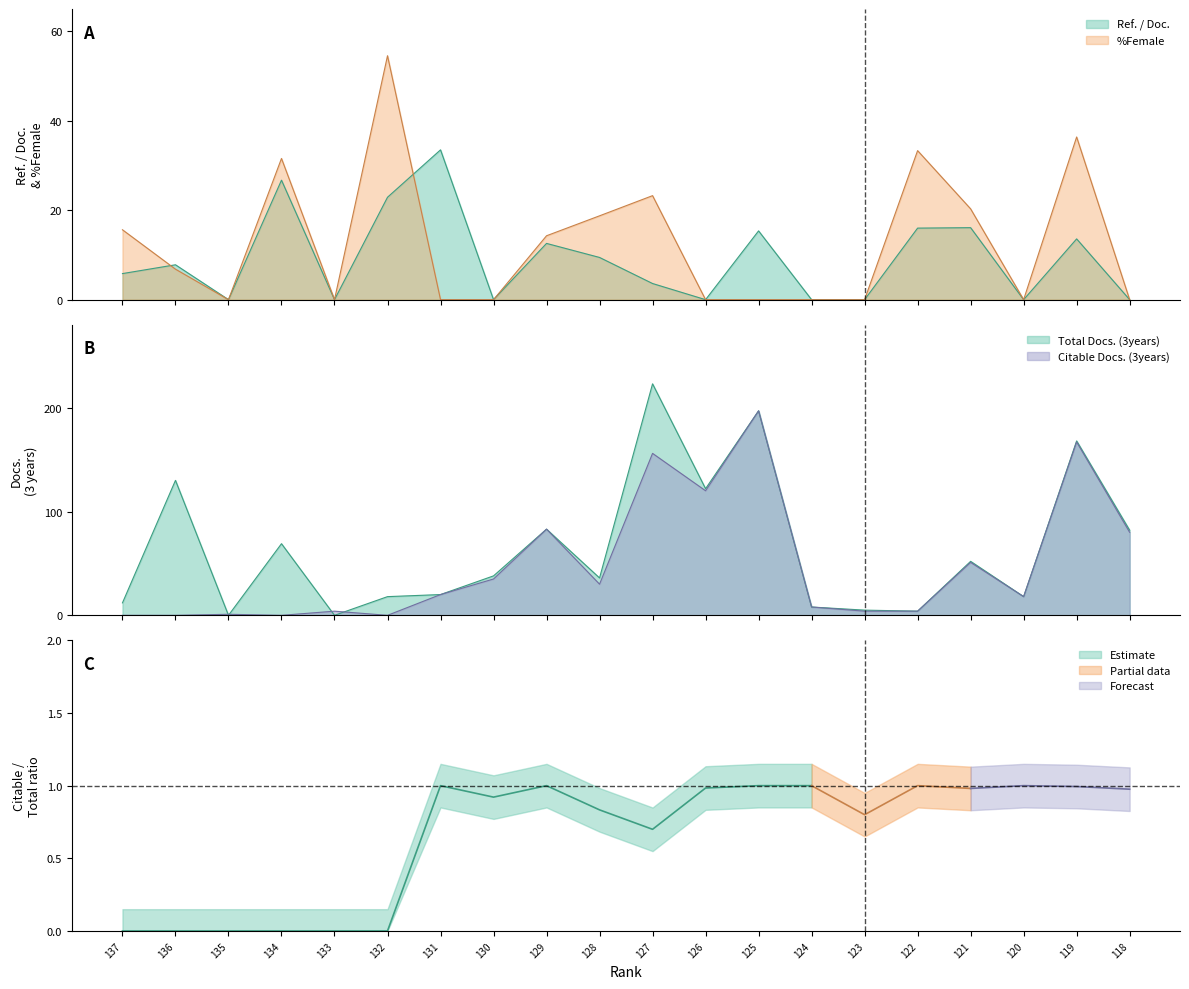

Is it true that Ref. / Doc. equals 16.1 at 121?

True